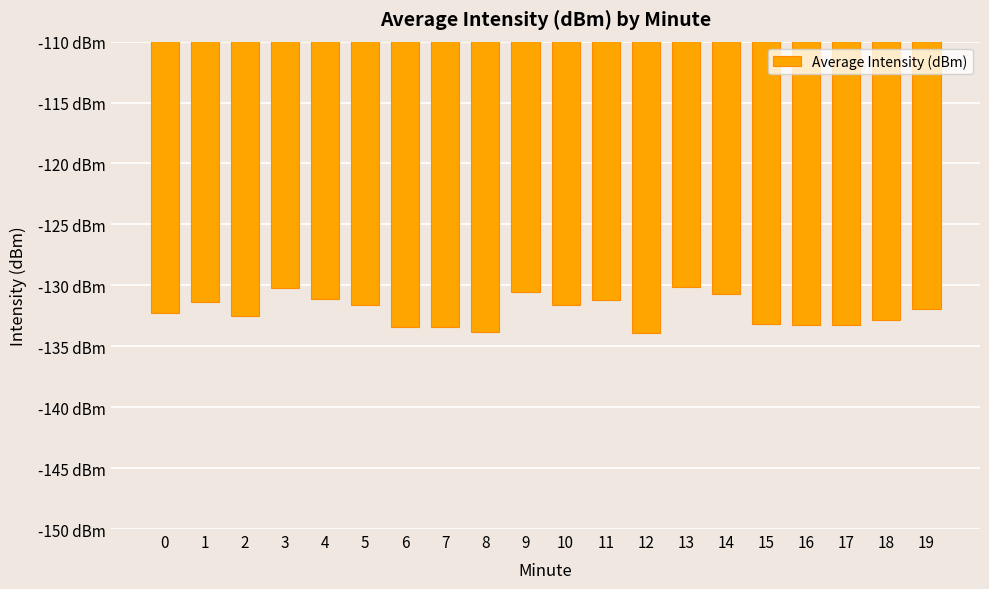

What is the approximate value at 7?

-133.4